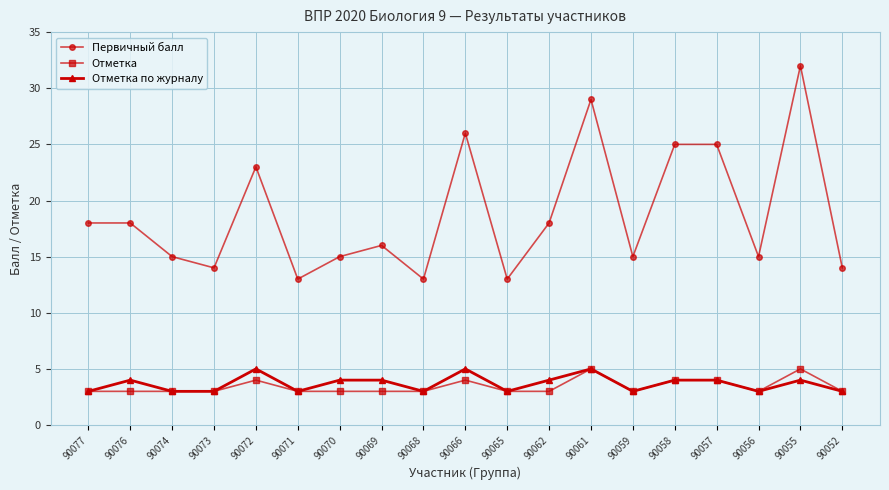

True or false: Отметка по журналу has more than 0 points higher than both neighbors.

True